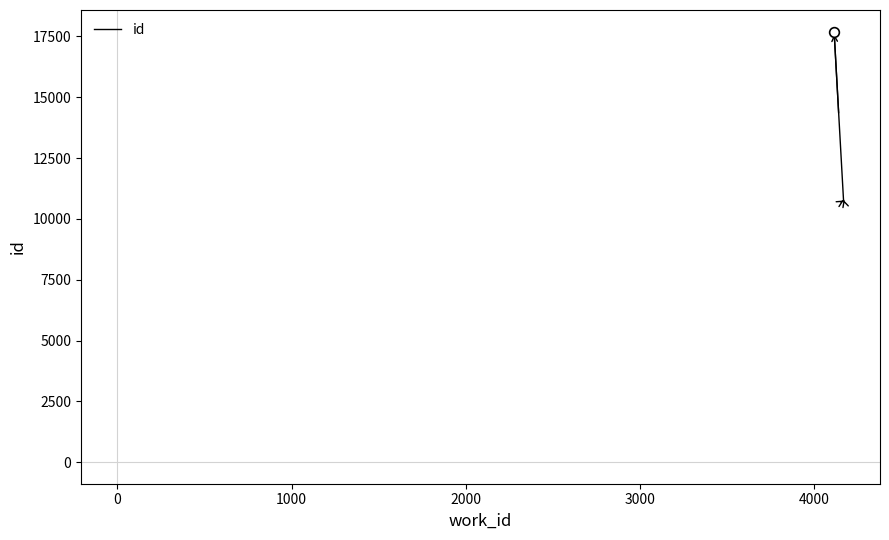

What is the difference between the maximum and minimum values?

7010